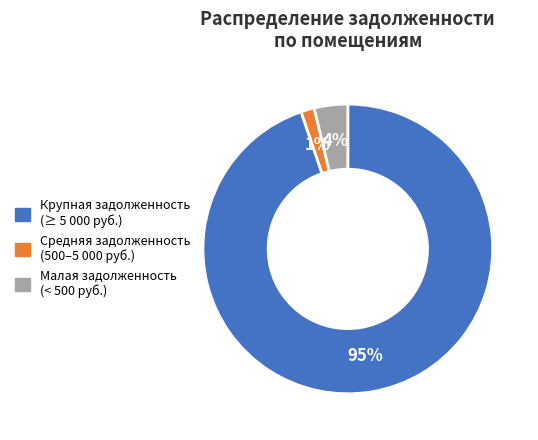

Count the number of slices in the pie.

3